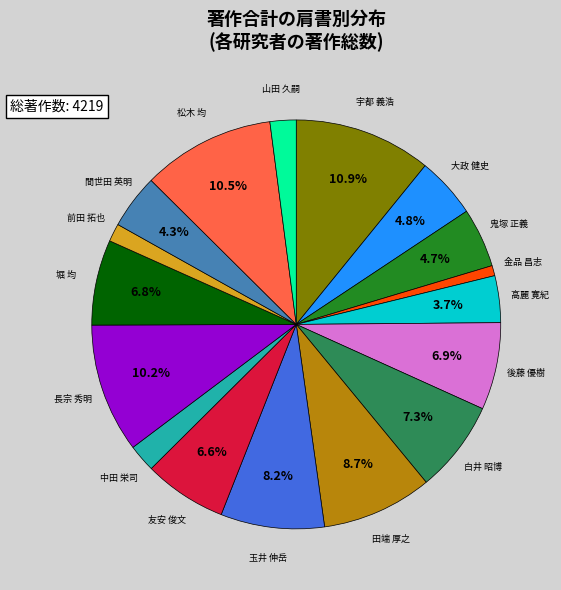

What is the ratio of the value at 友安 俊文 to the value at 高麗 寛紀?

1.8